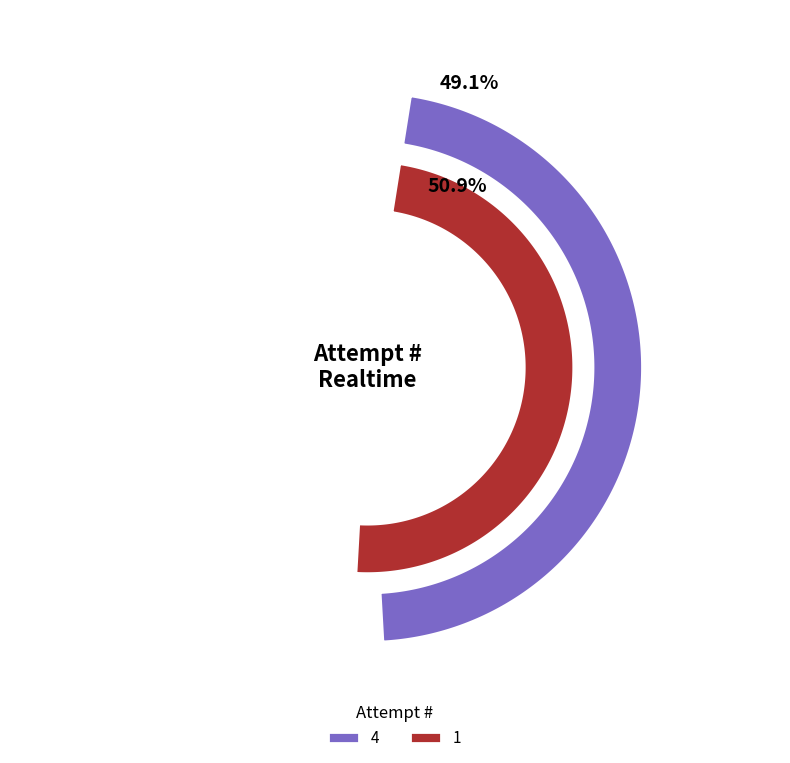

Is there any slice that represents more than half of the pie?

Yes